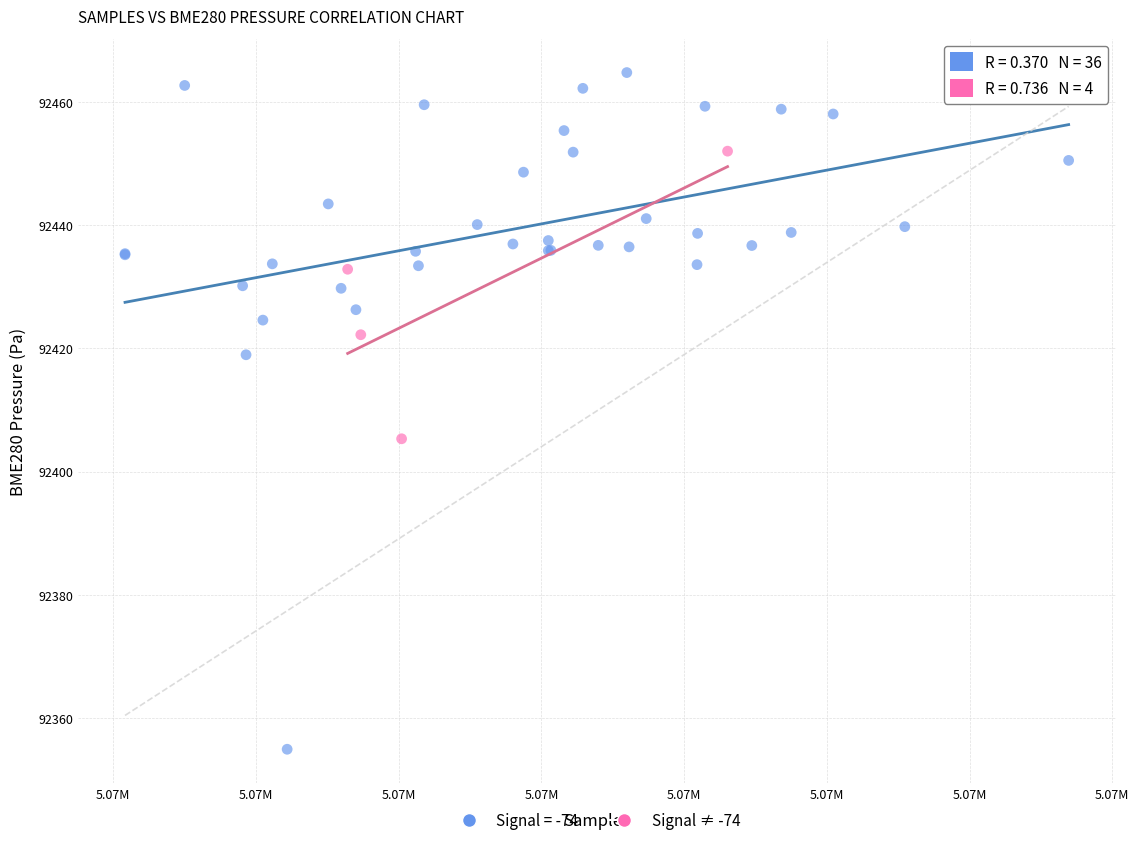

Which series contains the highest Y value?

Signal = -74